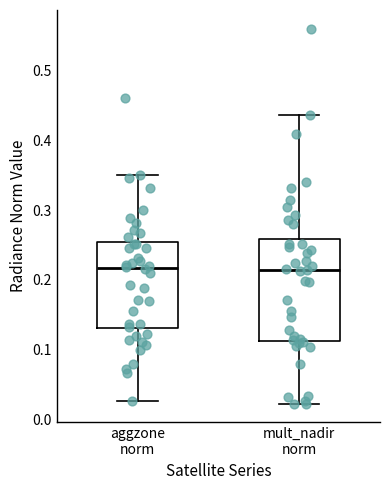

Comparing the boxes themselves (not the whiskers), which one is the tallest?

mult_nadir norm